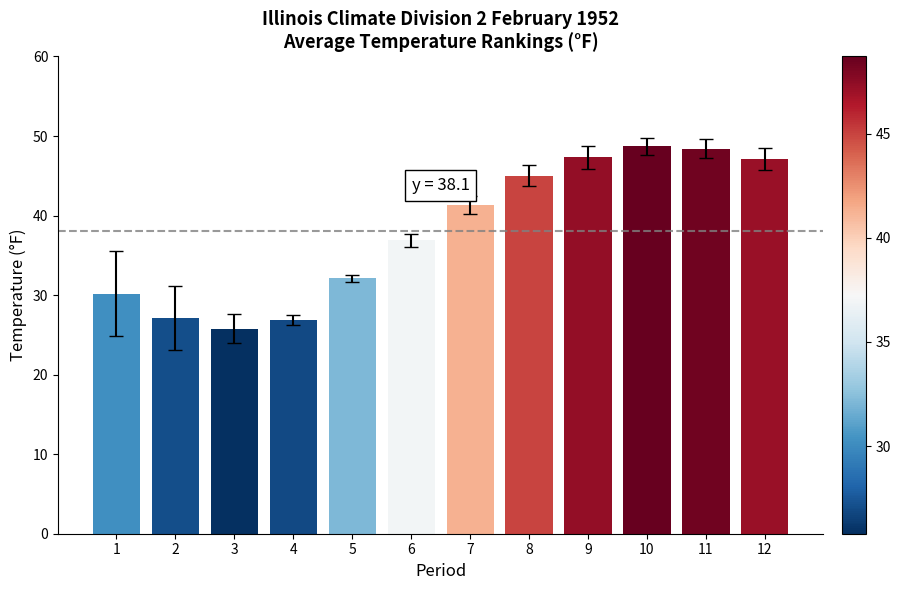

What is the difference between the second highest and minimum values?

22.6